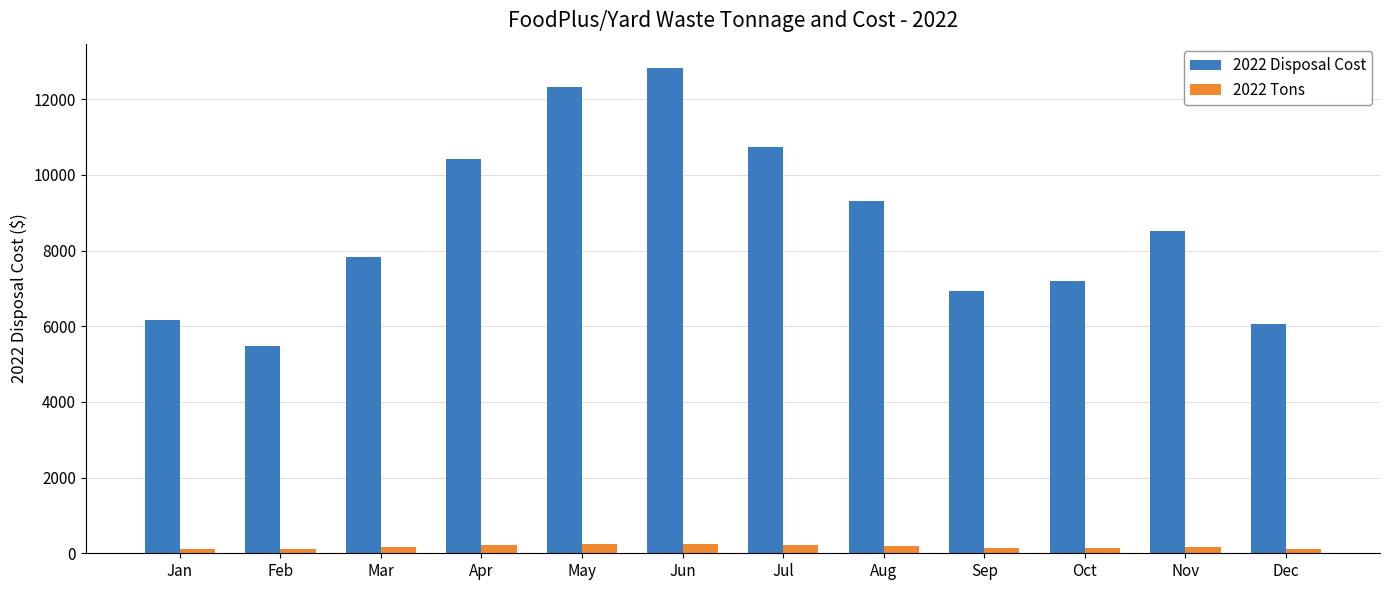

How many values in the 2022 Disposal Cost series exceed 8514?

6